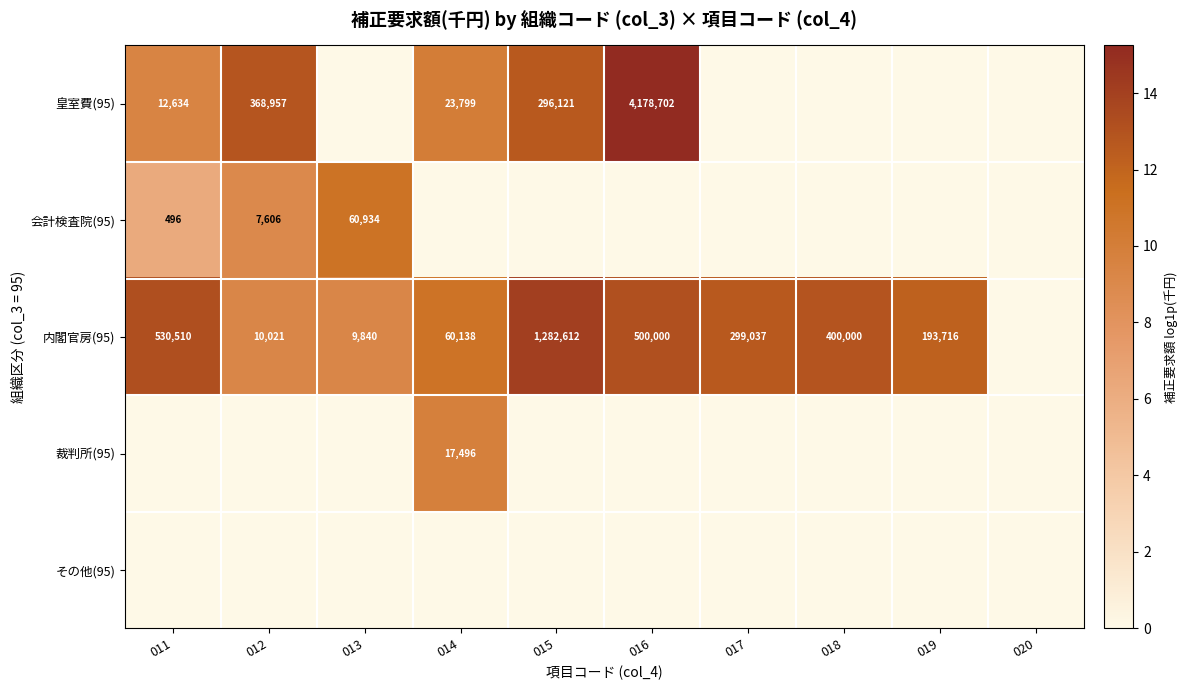

True or false: 内閣官房(95) has a value of 4727 at 013.

False